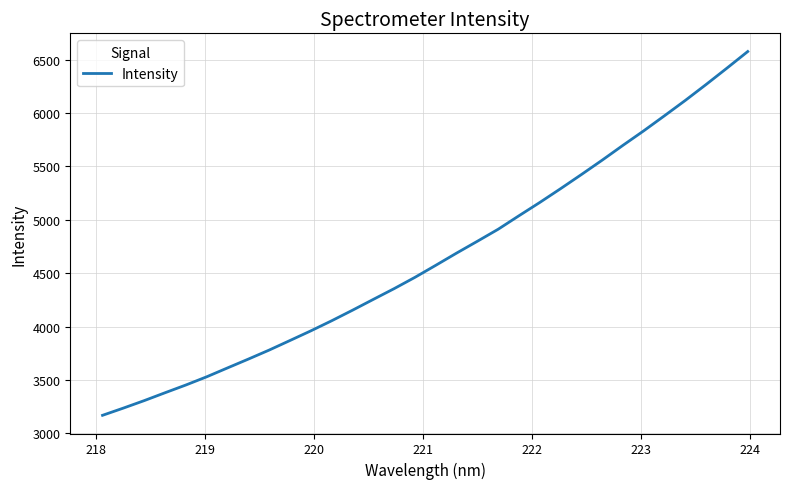

What is the smallest value displayed?

3168.3